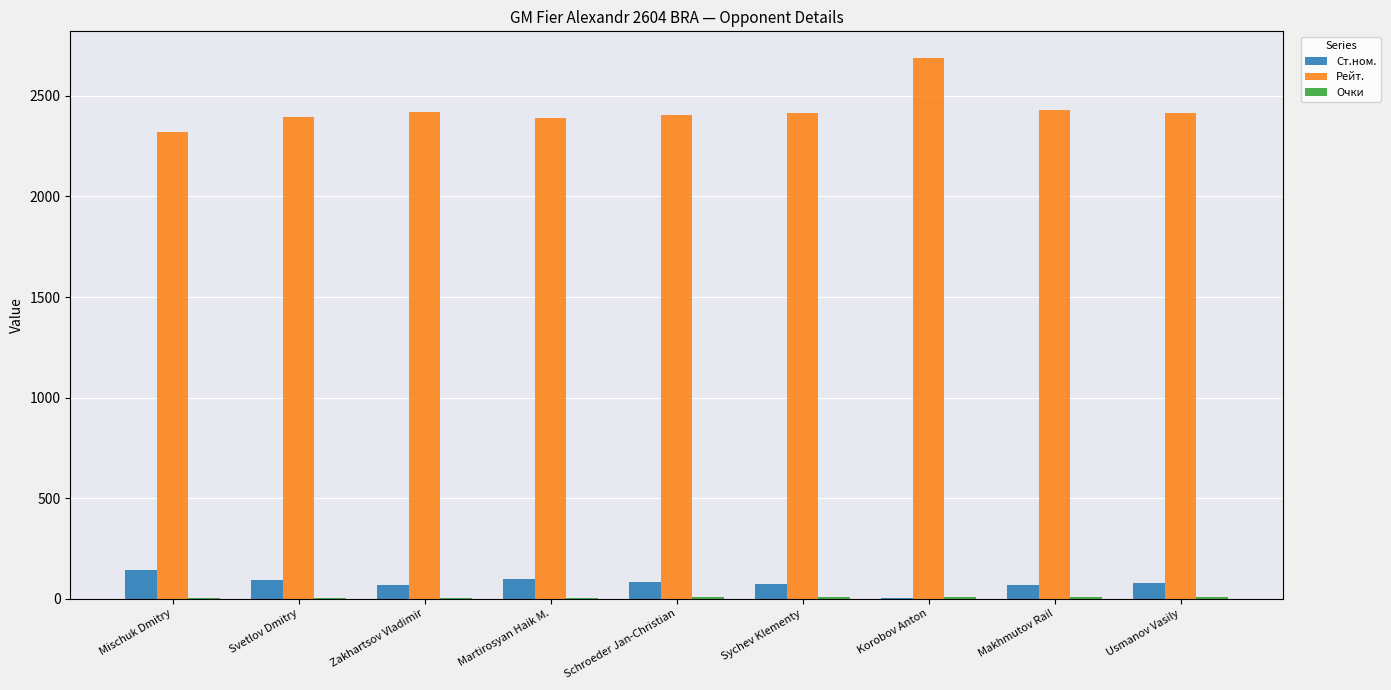

What is the sum of all Рейт. values?

21877.0